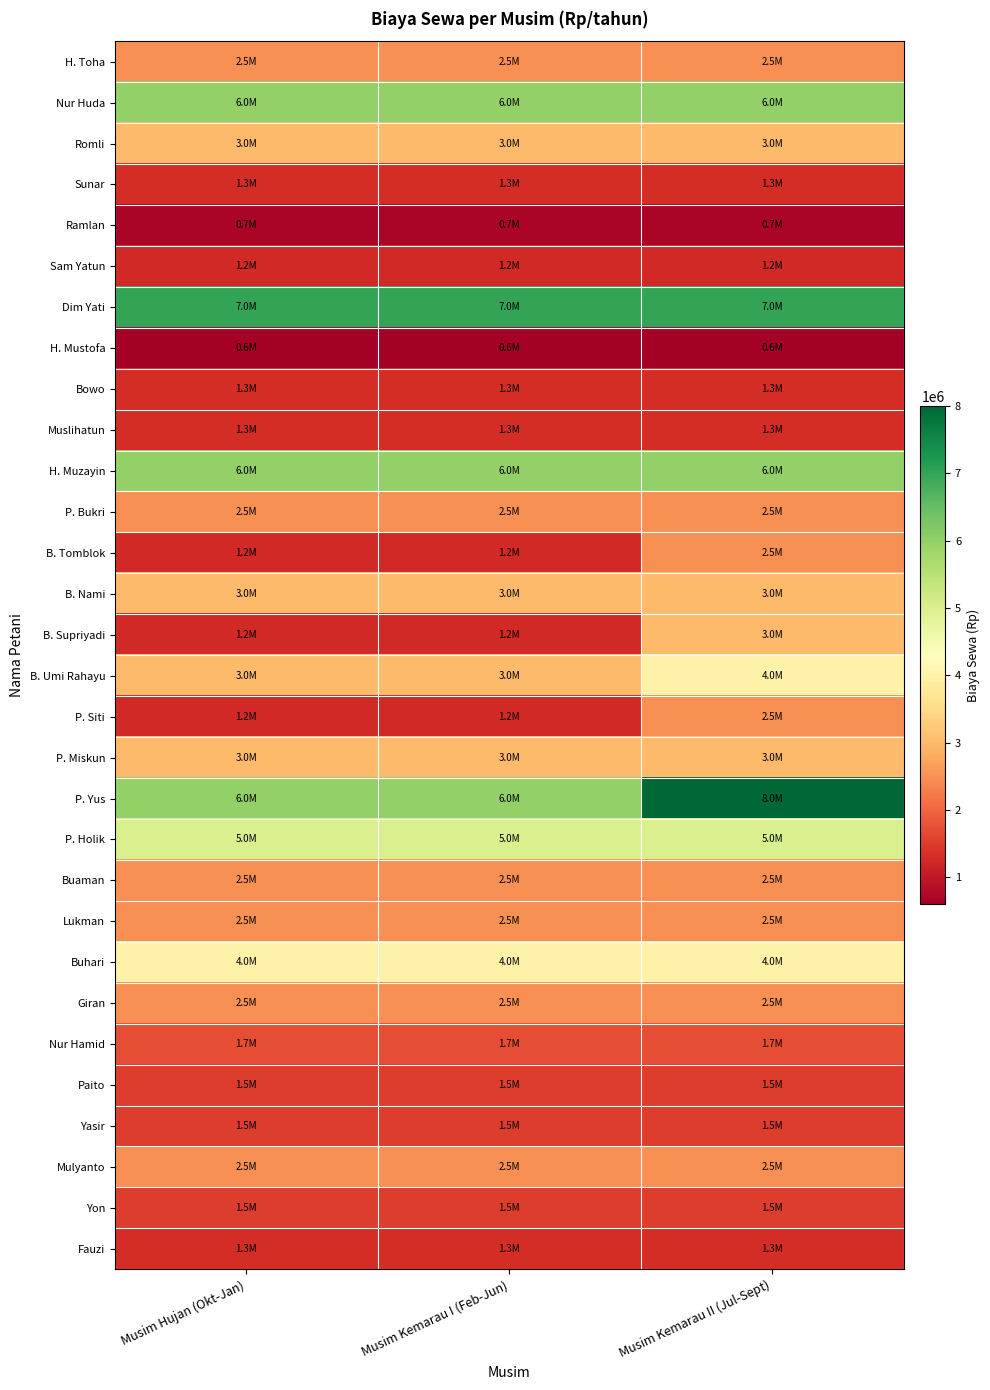

At how many categories does at least one series exceed 5319026?

3